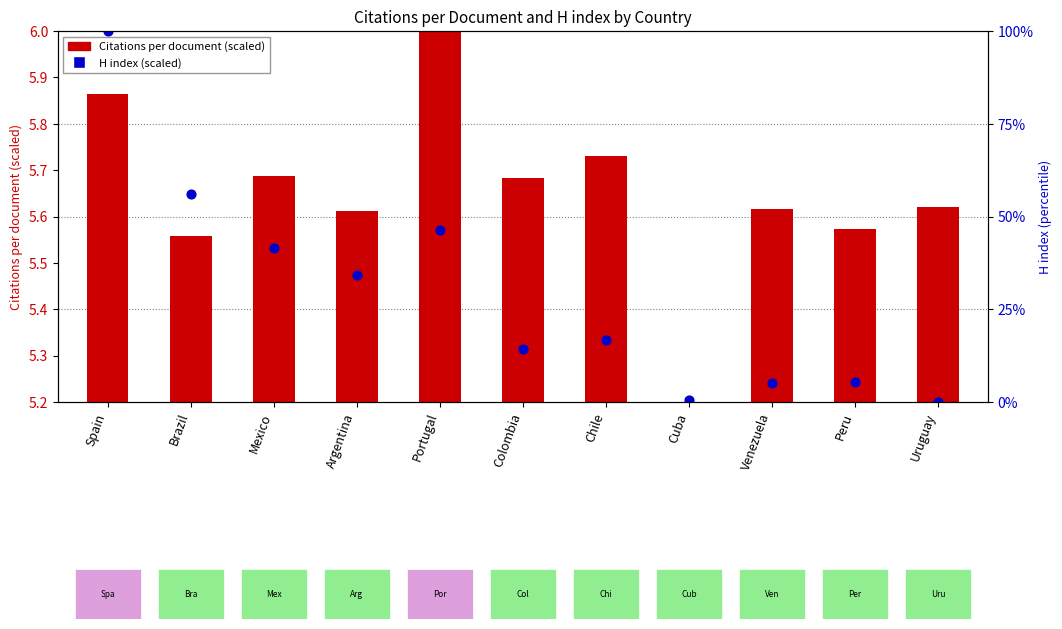

What is the total value across all series at Peru?

5.6